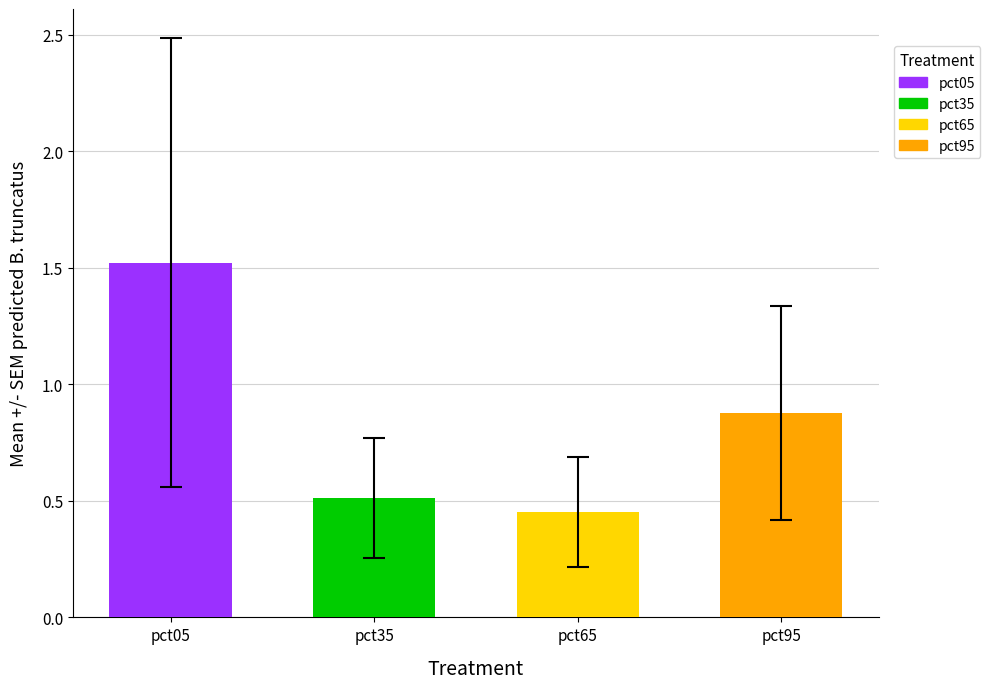

Count the values in the range 0 to 1.

3